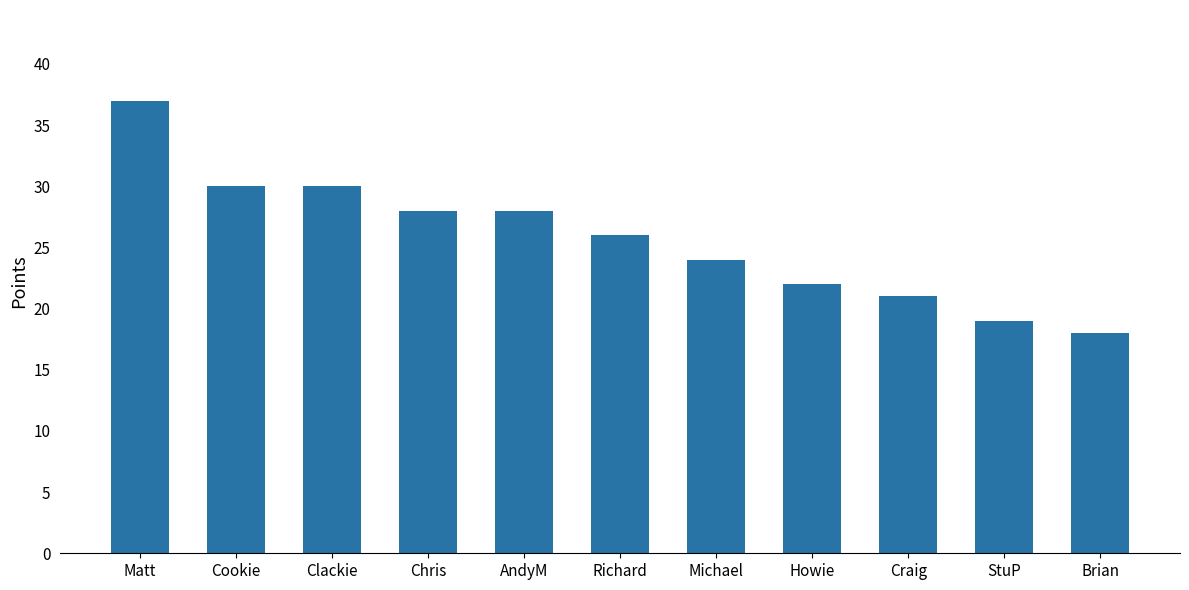

What is the average value?

26